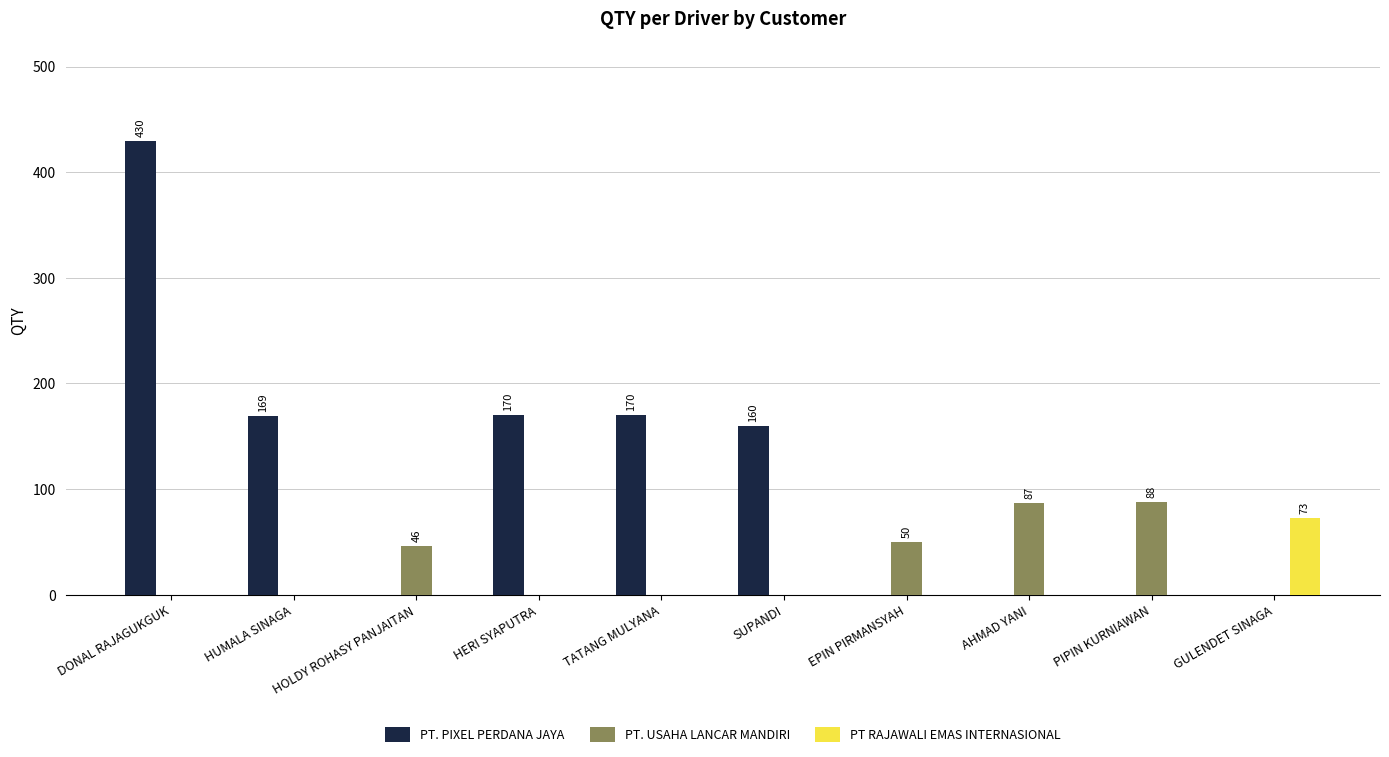

What is the highest value of the PT. PIXEL PERDANA JAYA series?

430